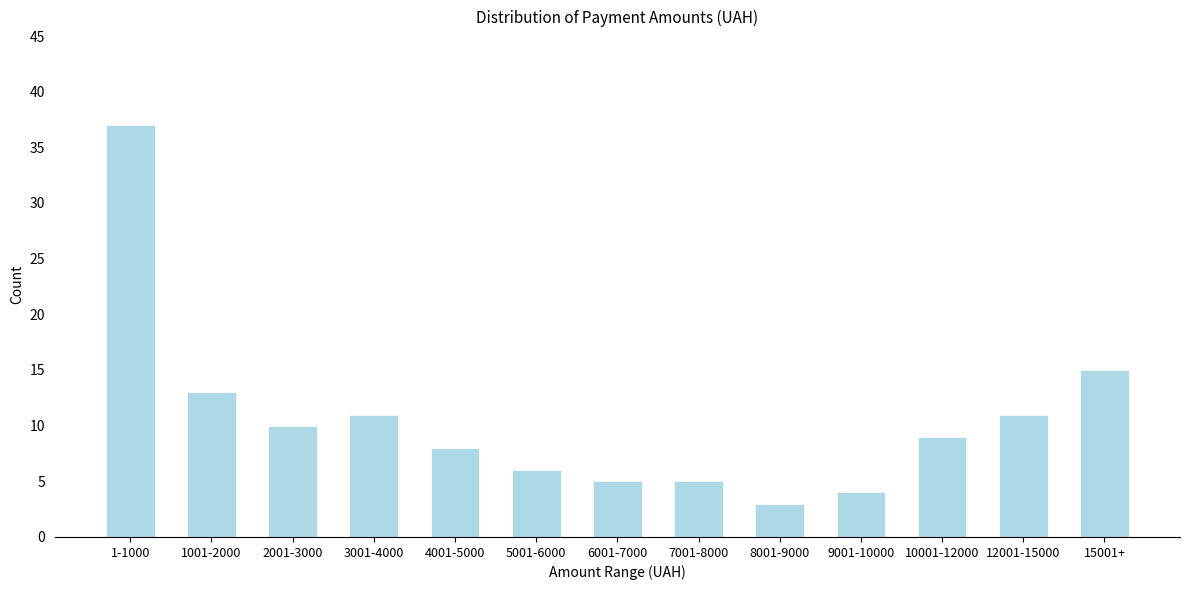

Reading right to left, transcribe all the data shown in this chart.

15	11	9	4	3	5	5	6	8	11	10	13	37